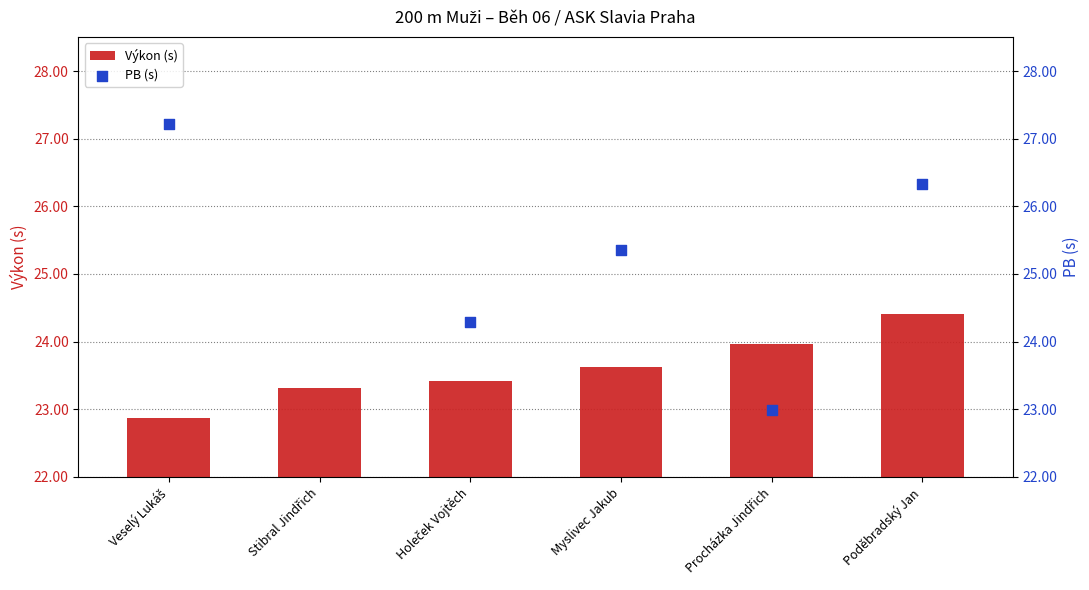

The Výkon (s) series shows 40.5 at Poděbradský Jan. True or false?

False